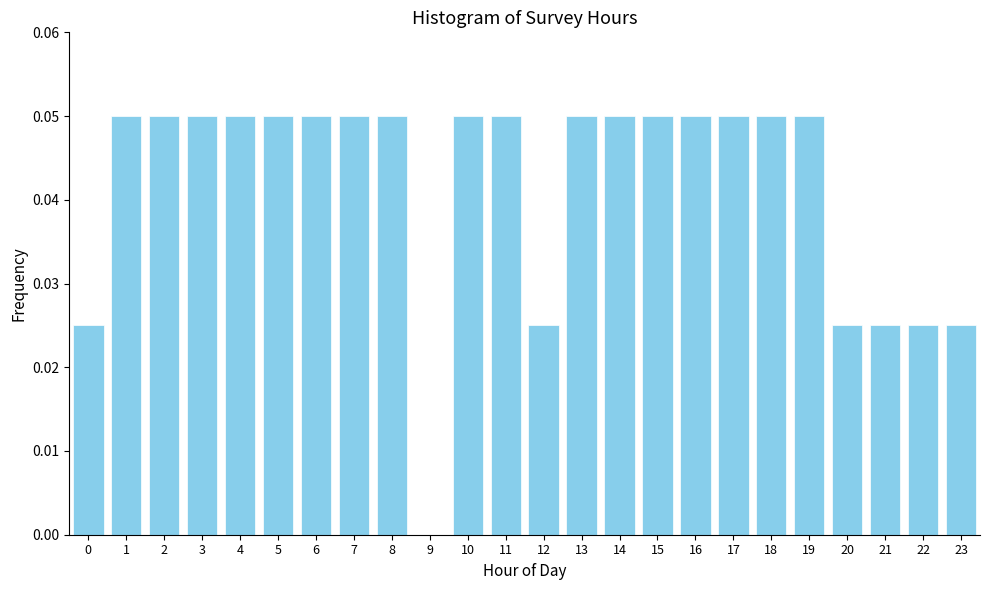

What is the sum of all values?

1.0